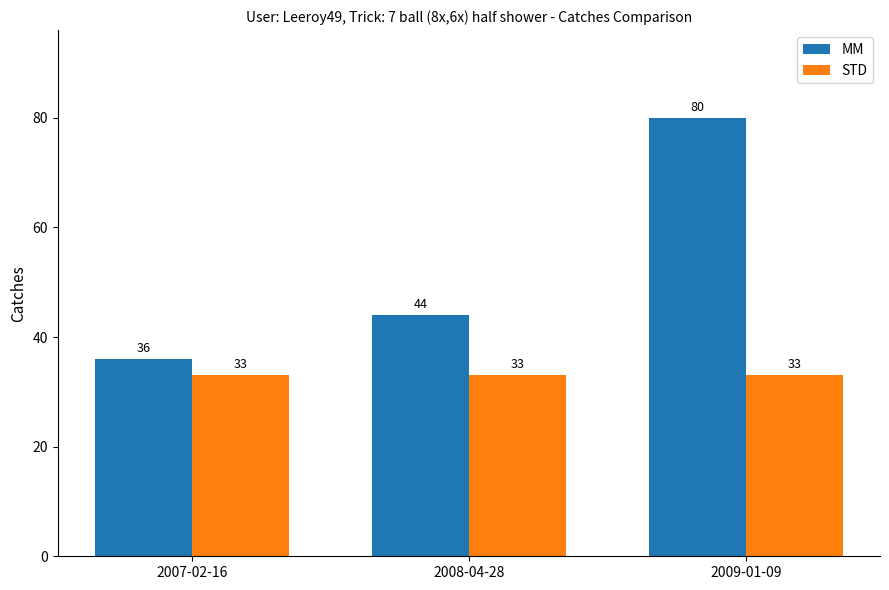

How many values in the MM series are below 44?

1